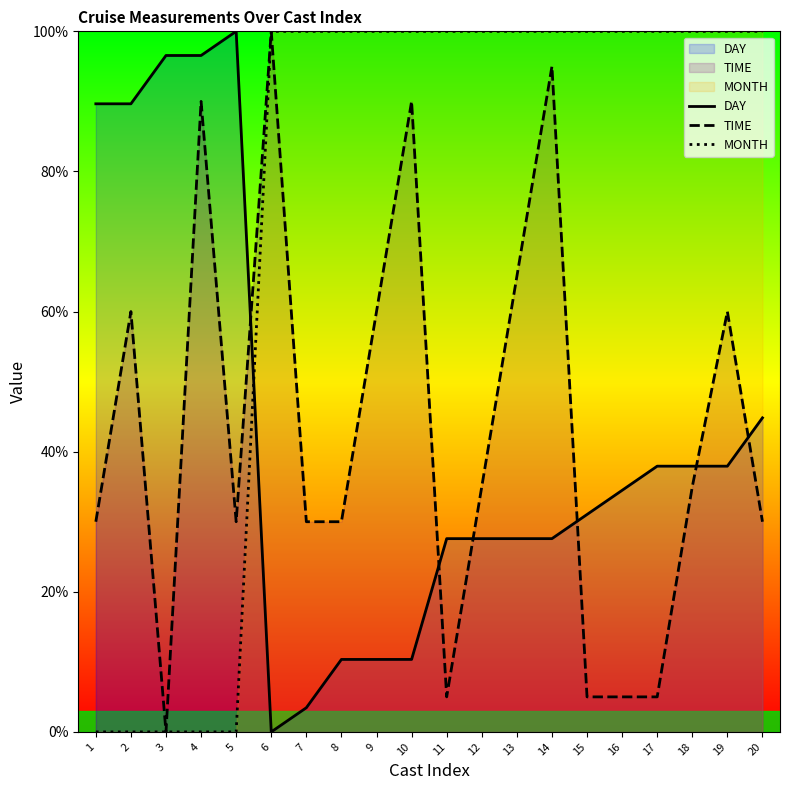

At which category is the sum across all series the highest?

14